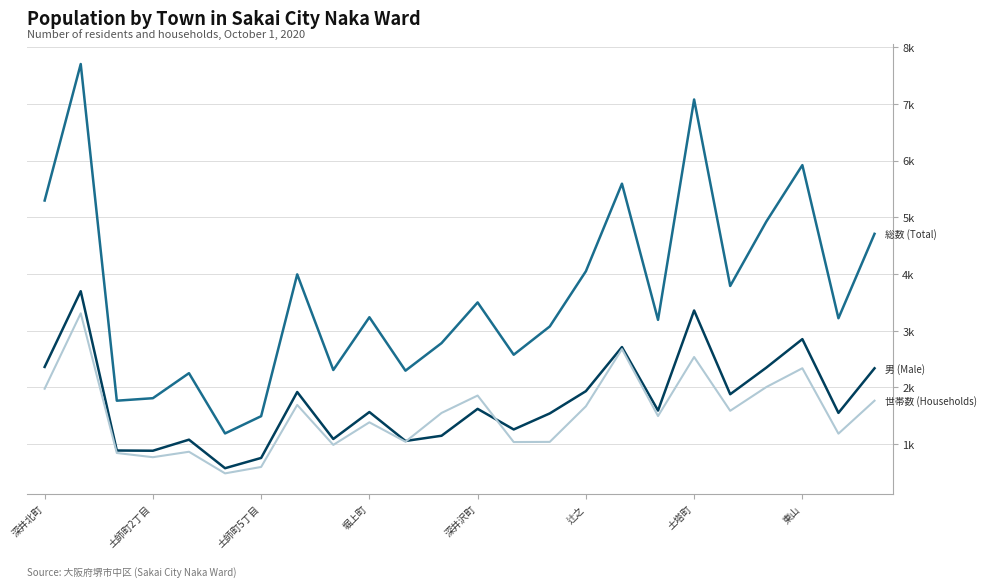

Does the chart display data point markers on the line(s)?

No